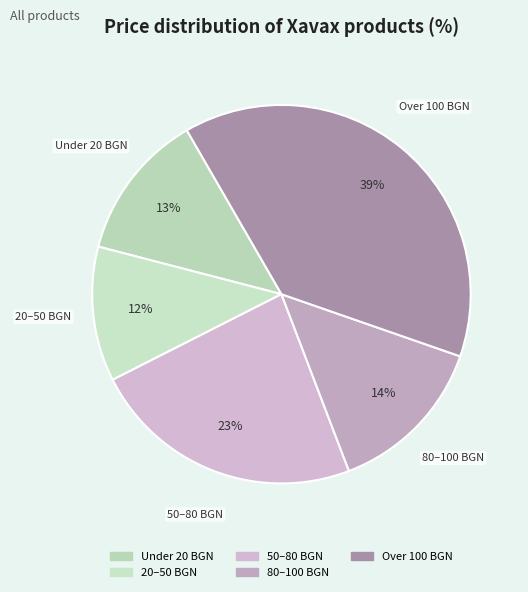

How many slices are in this pie chart?

5